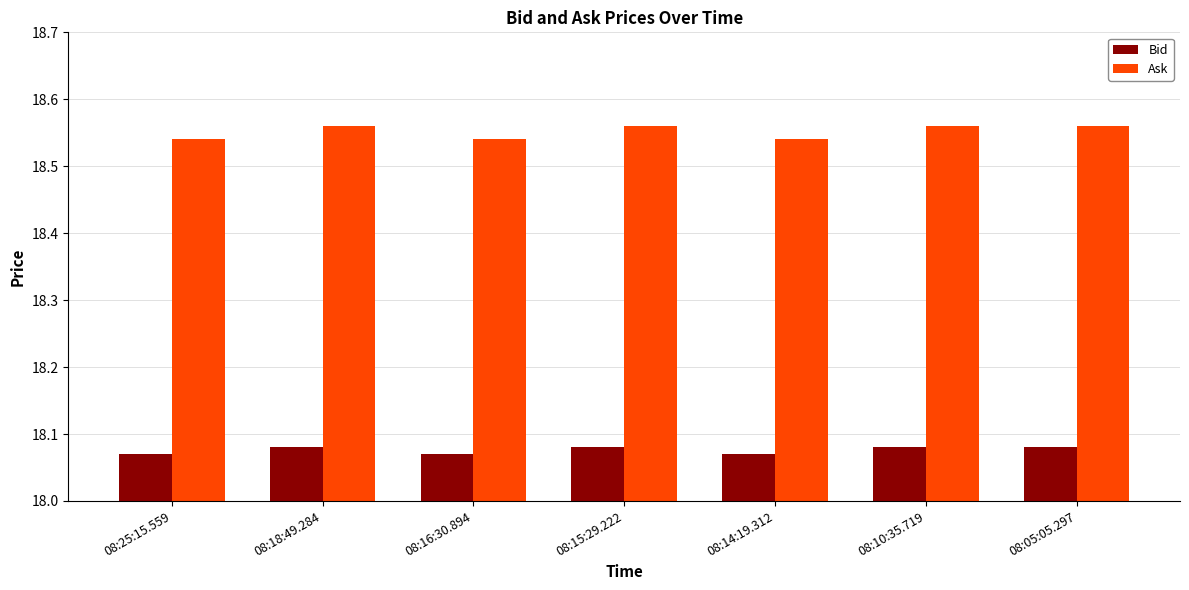

At 08:15:29.222, list the series in order from smallest to largest.

Bid, Ask